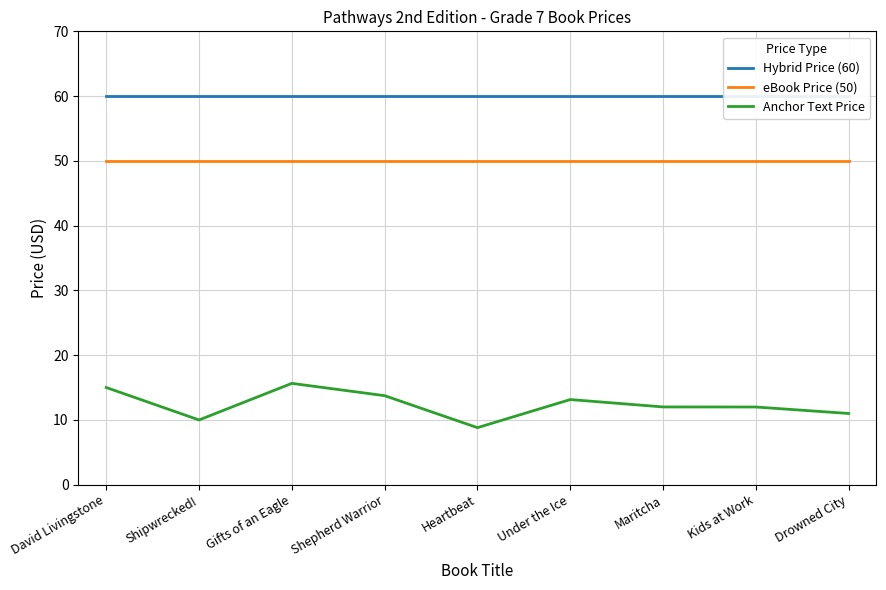

Which has a higher value, Under the Ice or Maritcha?

Under the Ice